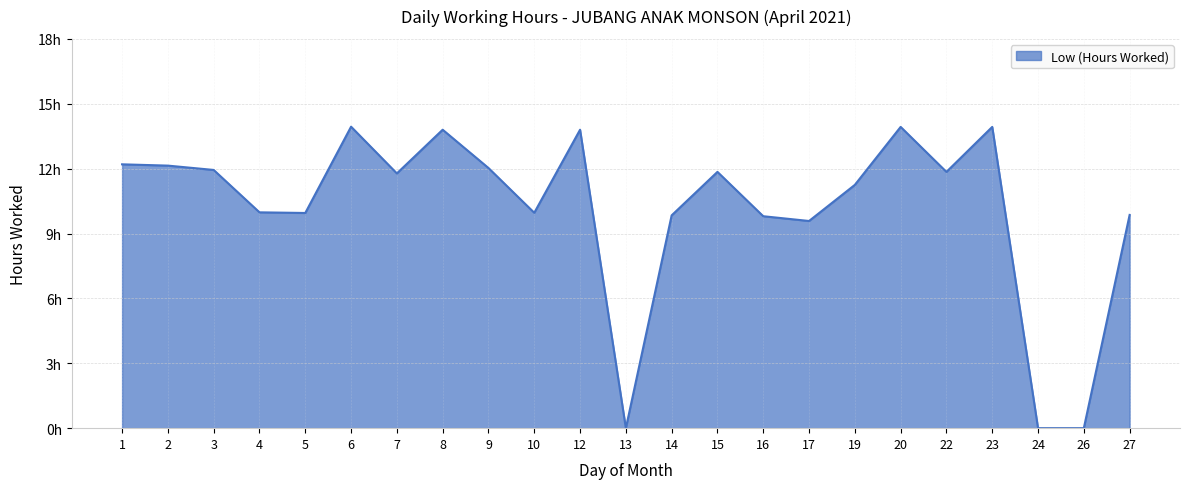

What is the maximum value shown in the chart?

13.9